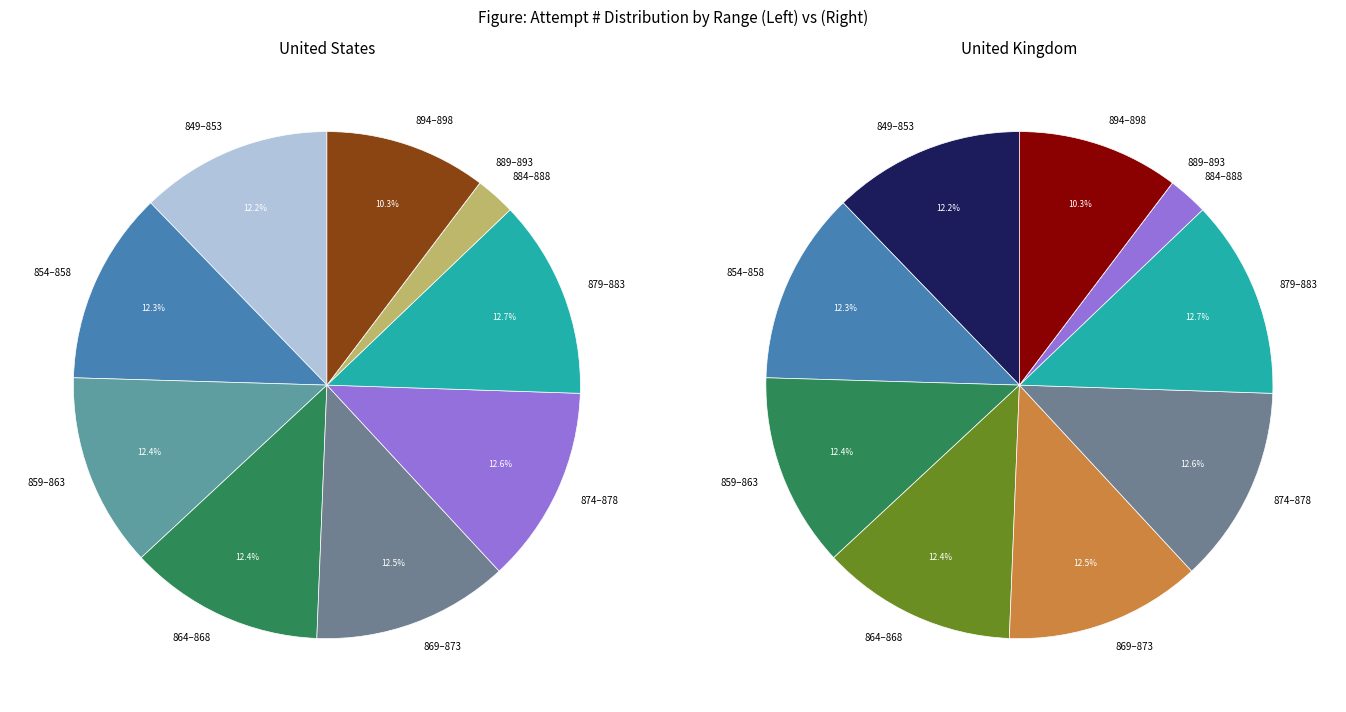

Does 853 represent more than half of the total?

No